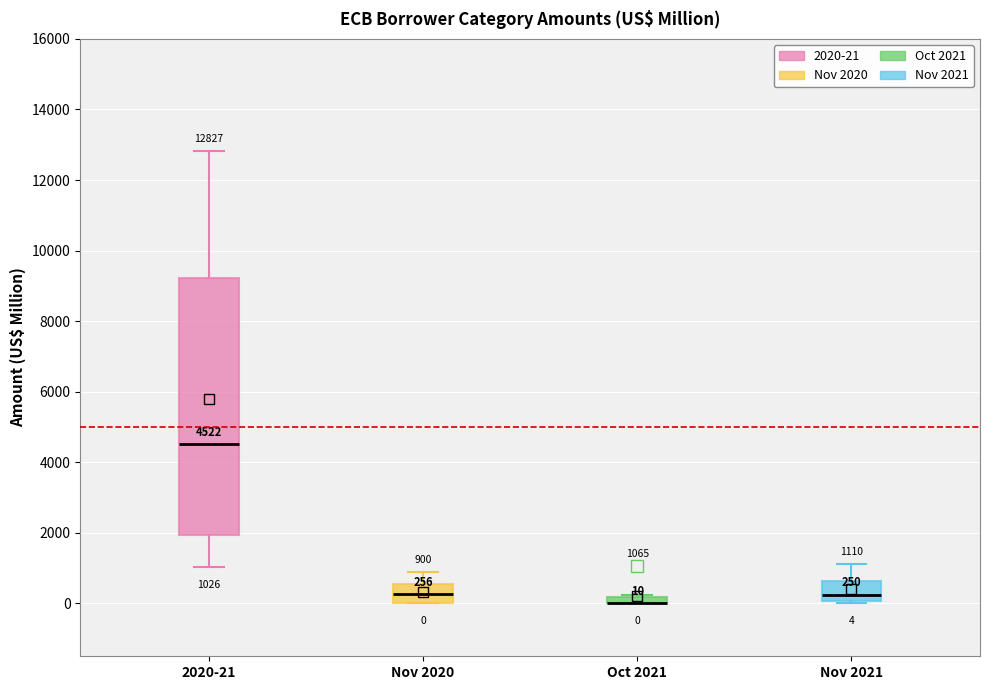

Comparing the boxes themselves (not the whiskers), which one is the tallest?

2020-21